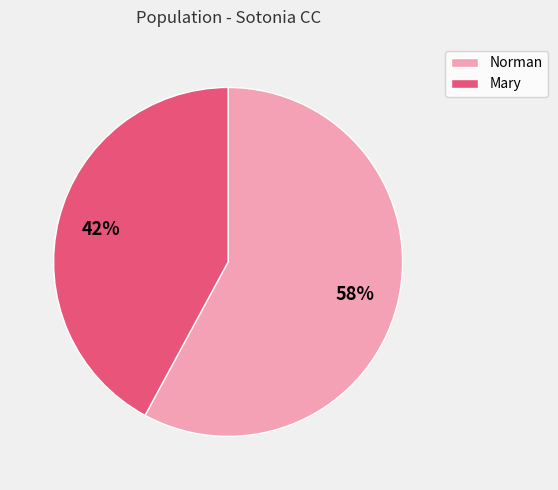

Which has a higher value, Norman or Mary?

Norman